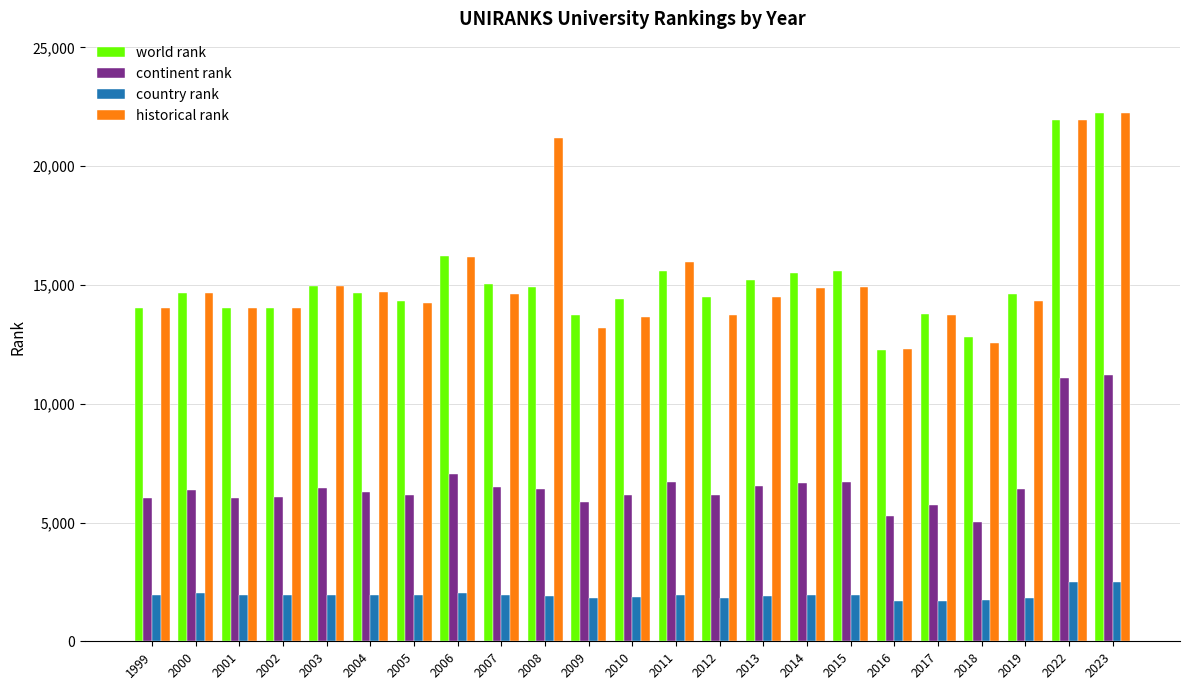

Is it true that historical rank equals 14028.0 at 2001?

True